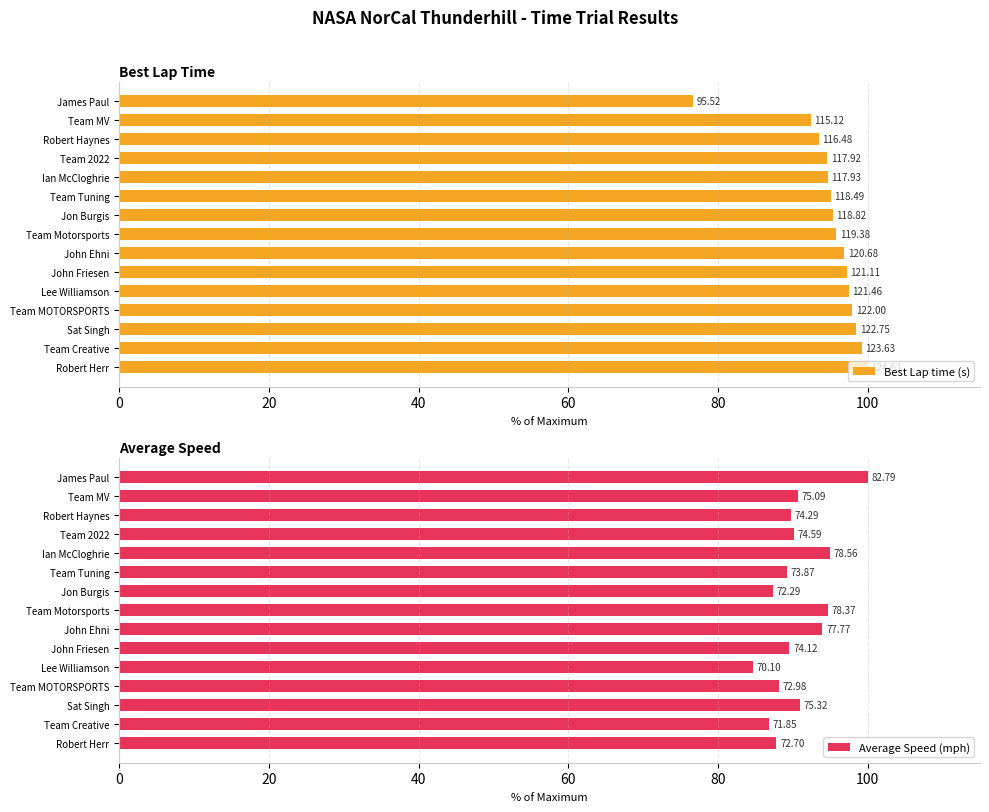

Reading left to right, what are all the values shown in this chart?

Best Lap time (s): 76.6	92.4	93.5	94.6	94.6	95.1	95.3	95.8	96.8	97.2	97.5	97.9	98.5	99.2	100.0
Average Speed (mph): 100.0	90.7	89.7	90.1	94.9	89.2	87.3	94.7	93.9	89.5	84.7	88.1	91.0	86.8	87.8